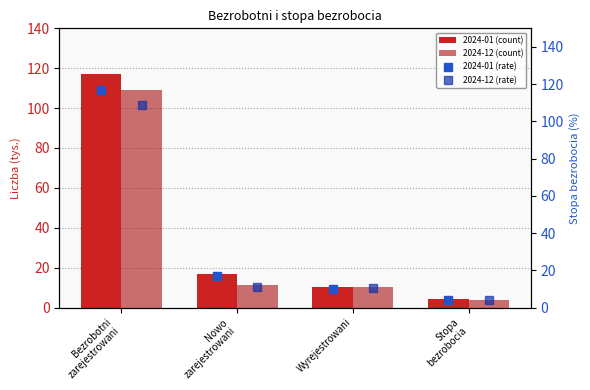

Reading right to left, extract all data points from this chart.

2024-01 (rate): 4.3	10.1	16.7	117.1
2024-12 (rate): 4.0	10.5	11.1	109.0